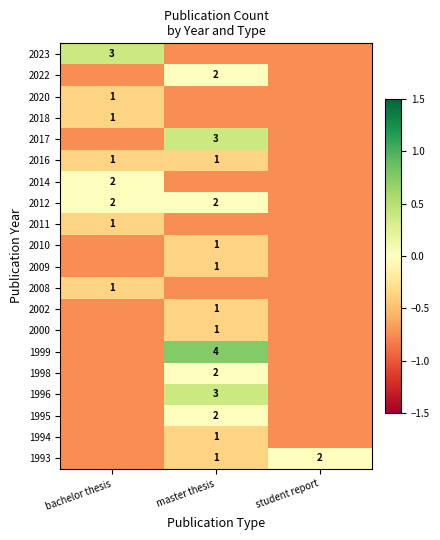

How many 1998 values are between 0 and 1?

1